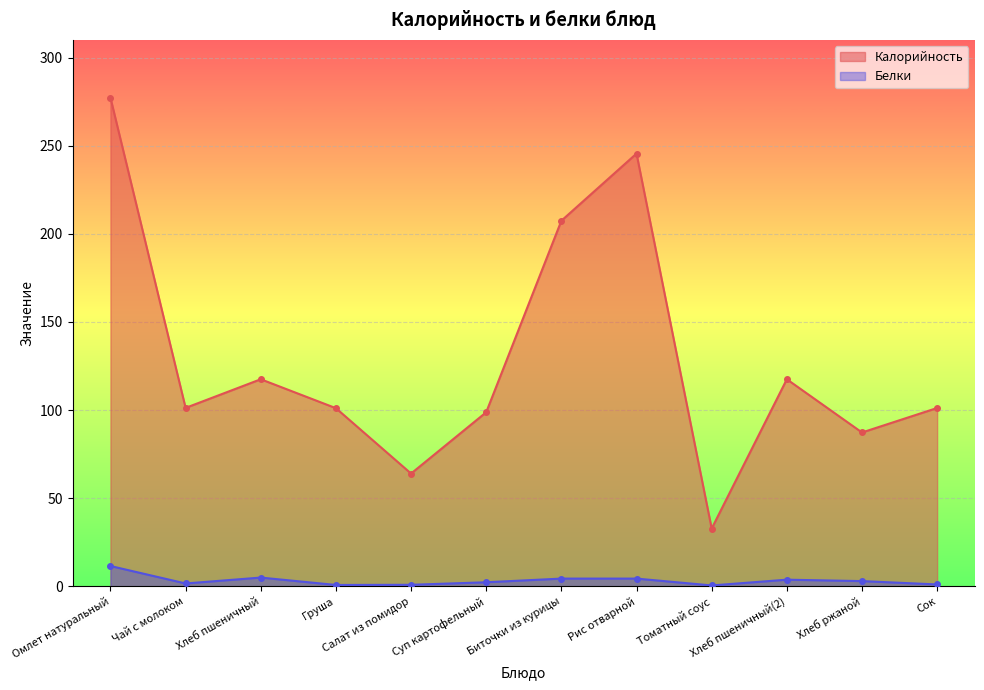

Where is Калорийность nearest to the value 155?

Хлеб пшеничный